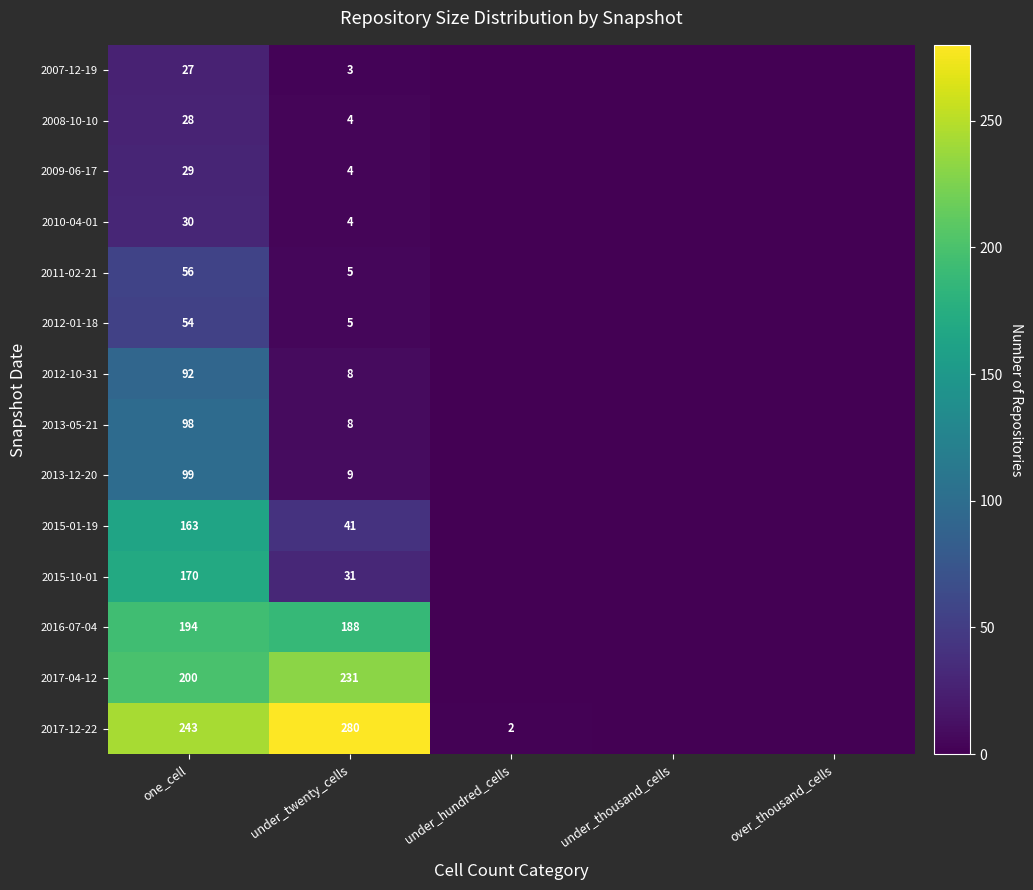

What is the difference between the highest and lowest values at one_cell?

216